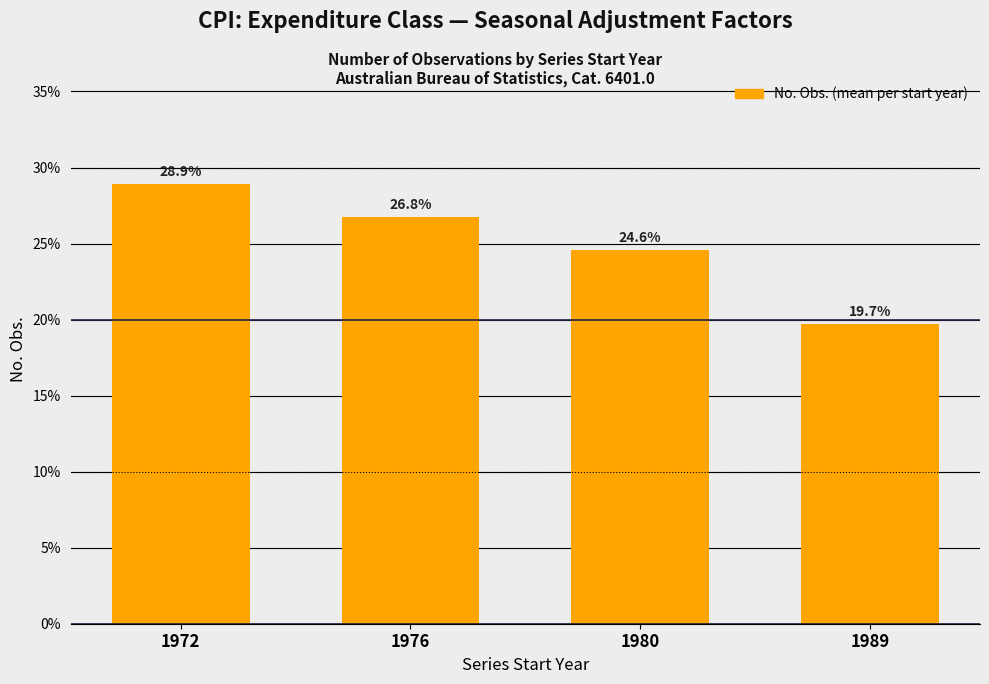

What is the value of the 1st bar from the left?

28.9